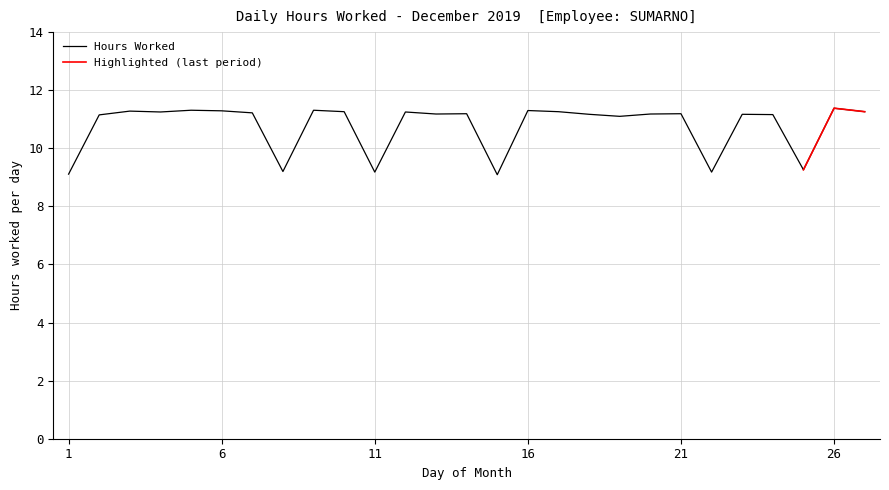

What is the ratio of the value at 18 to the value at 26?

1.0